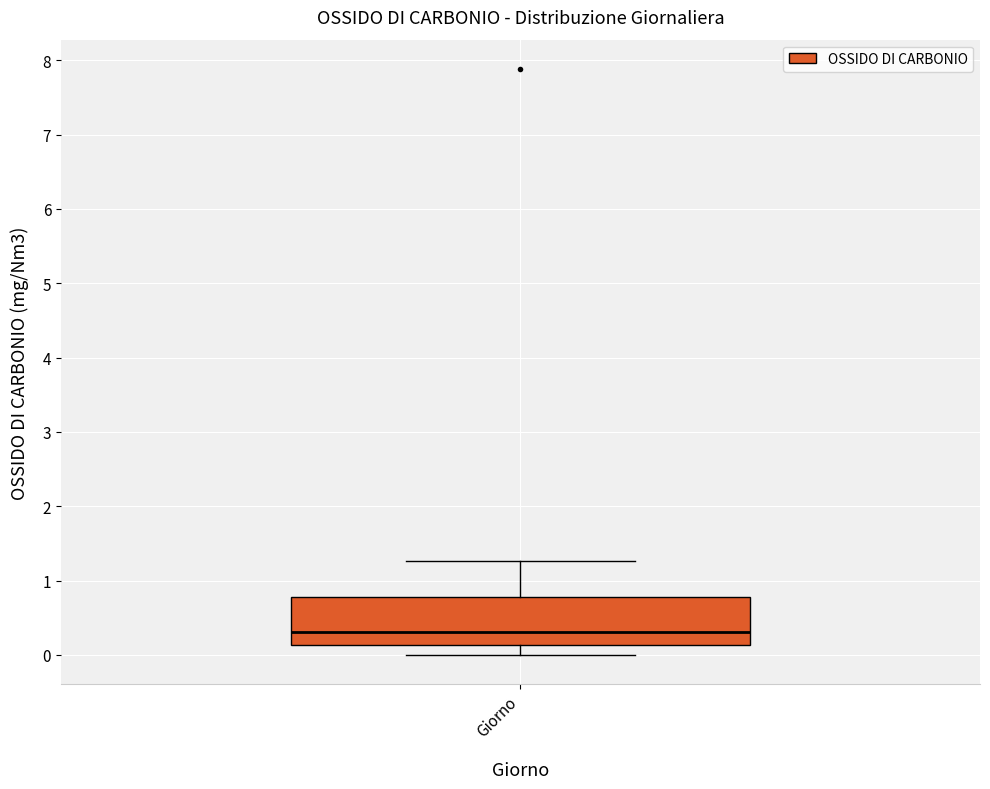

Transcribe this box plot: give where the median line is, the range the box spans, and where the two whiskers end, as read against the y-axis. The values are not printed on the chart, so give them approximately, as read against the axis.

median 0.3, box 0.1 to 0.8, whiskers 0.0 to 1.3